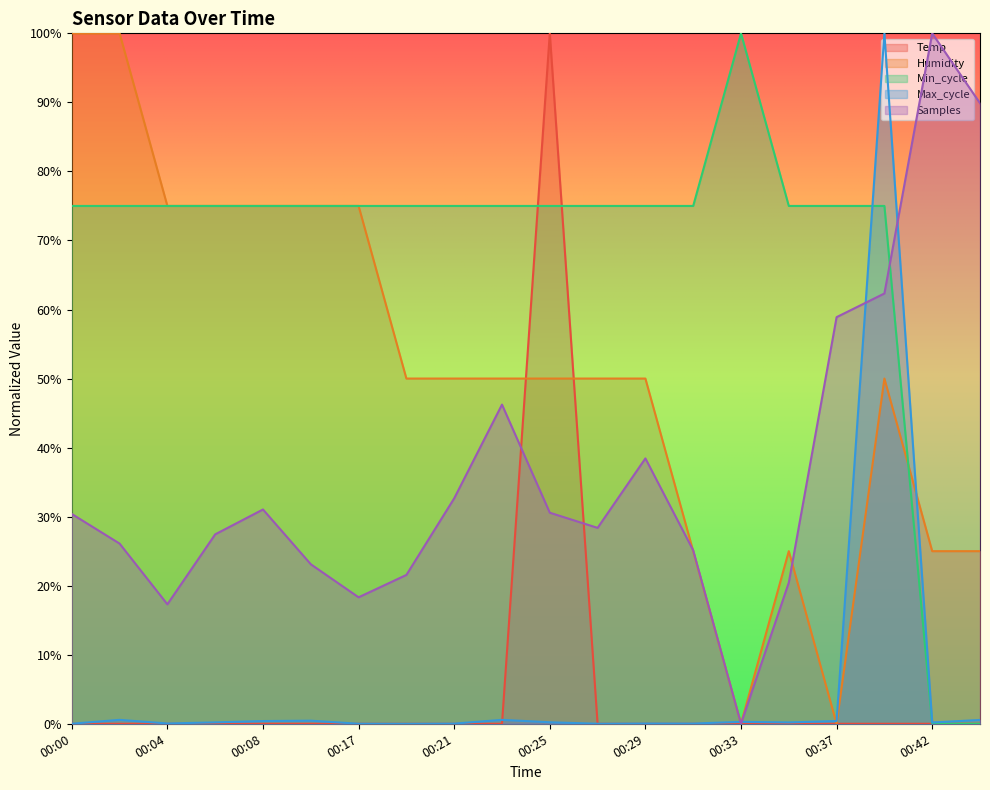

What is the value of the Humidity point at the 4th from the left?

0.7